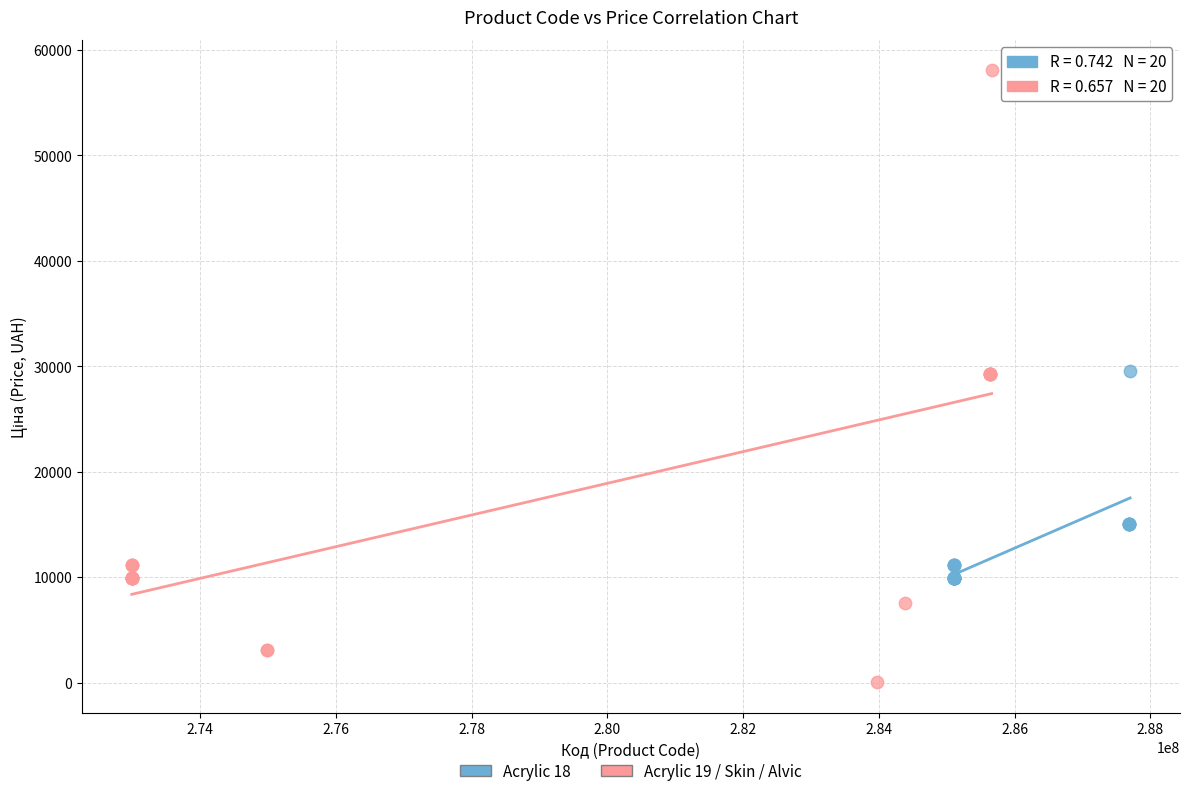

Which series has the widest spread of Y values?

Acrylic 19 / Skin / Alvic